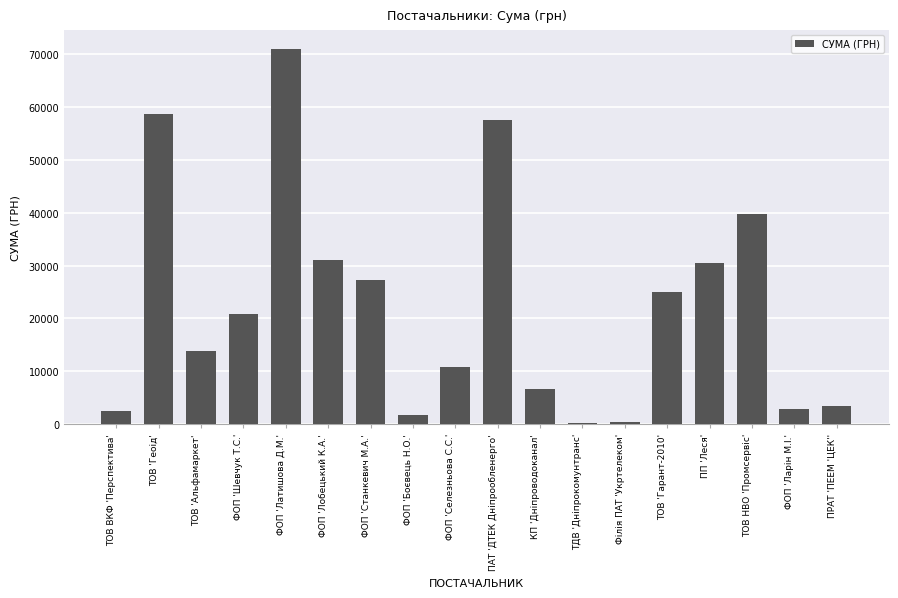

What is the sum of all values?

403544.8